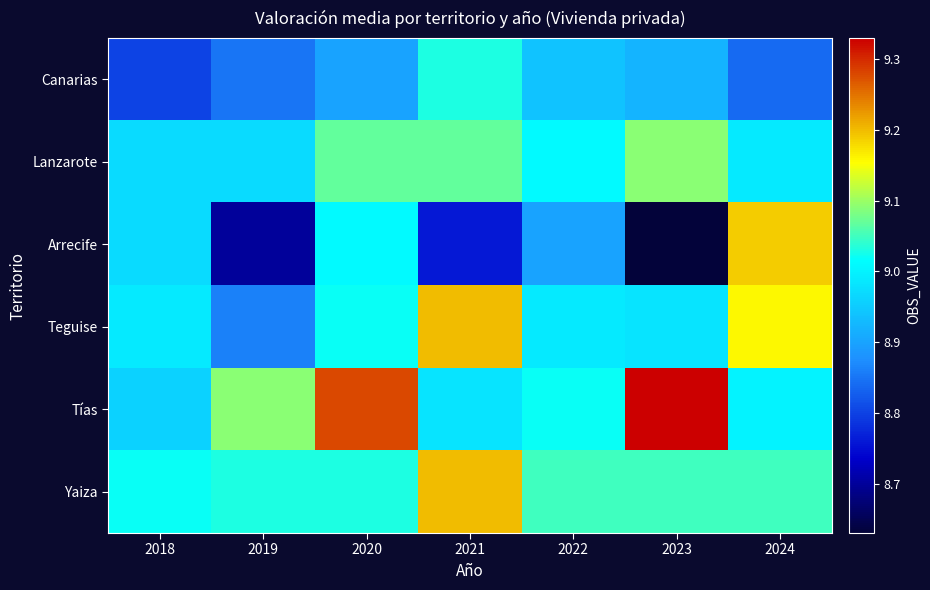

What is the minimum value shown in the chart?

8.6